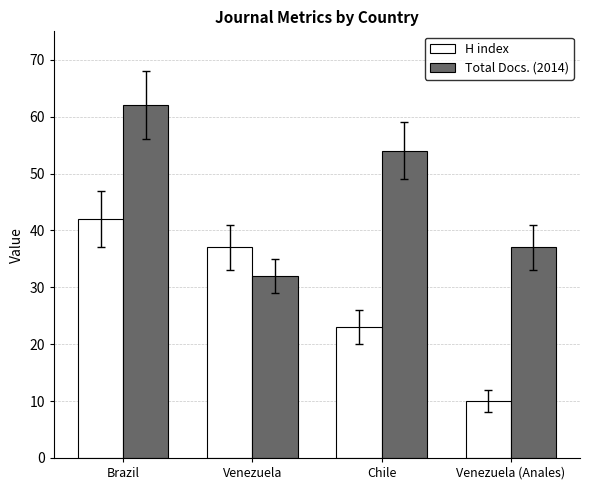

What is the lowest value of the H index series?

10